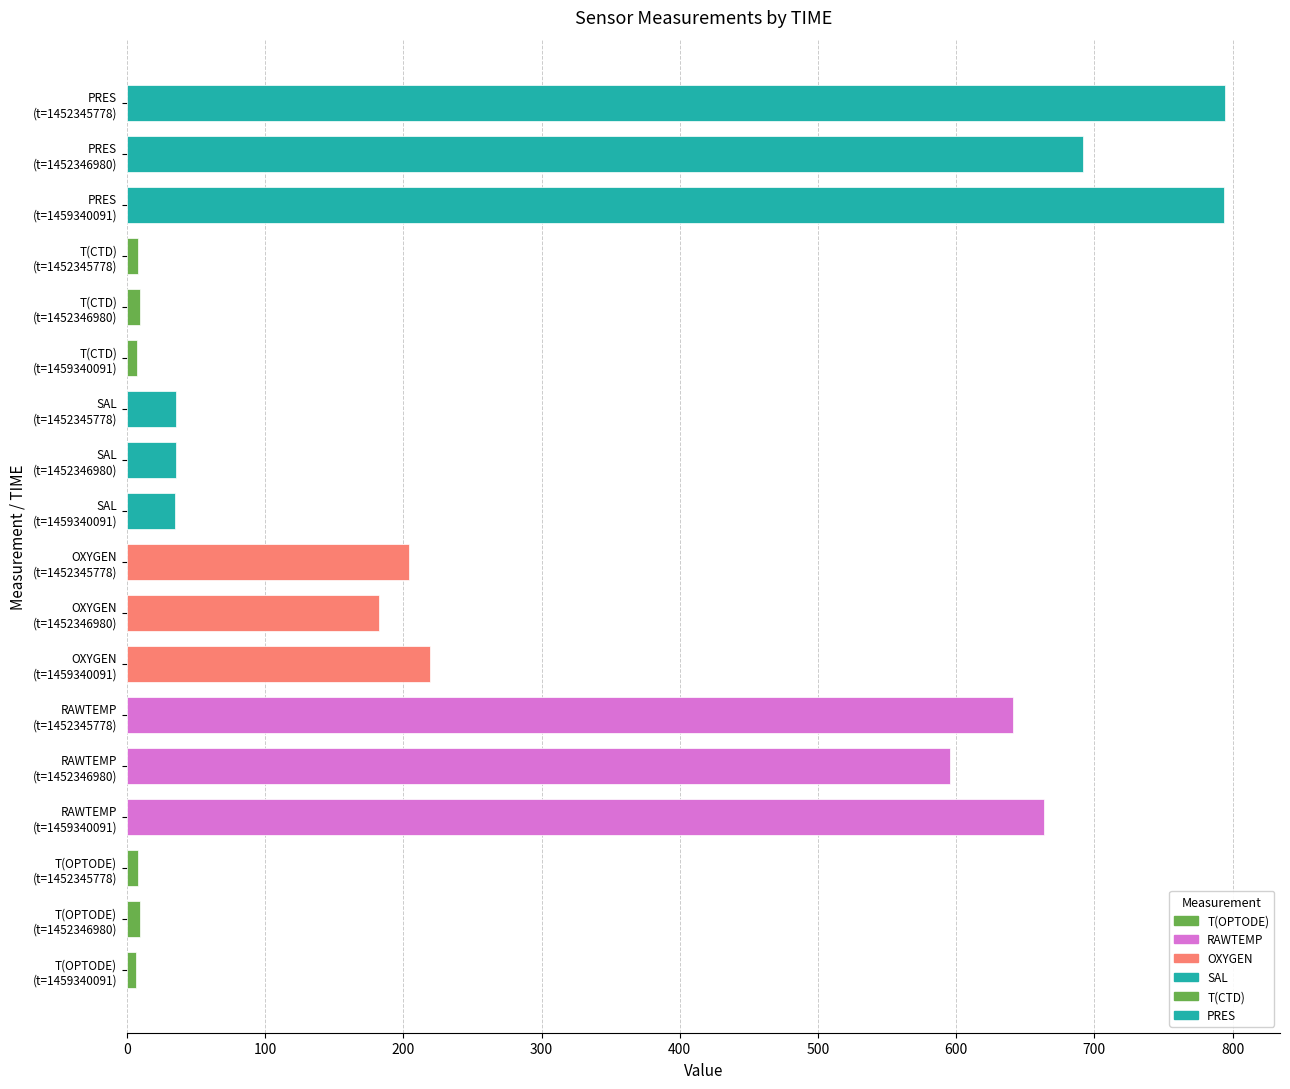

What is the average value?

274.4